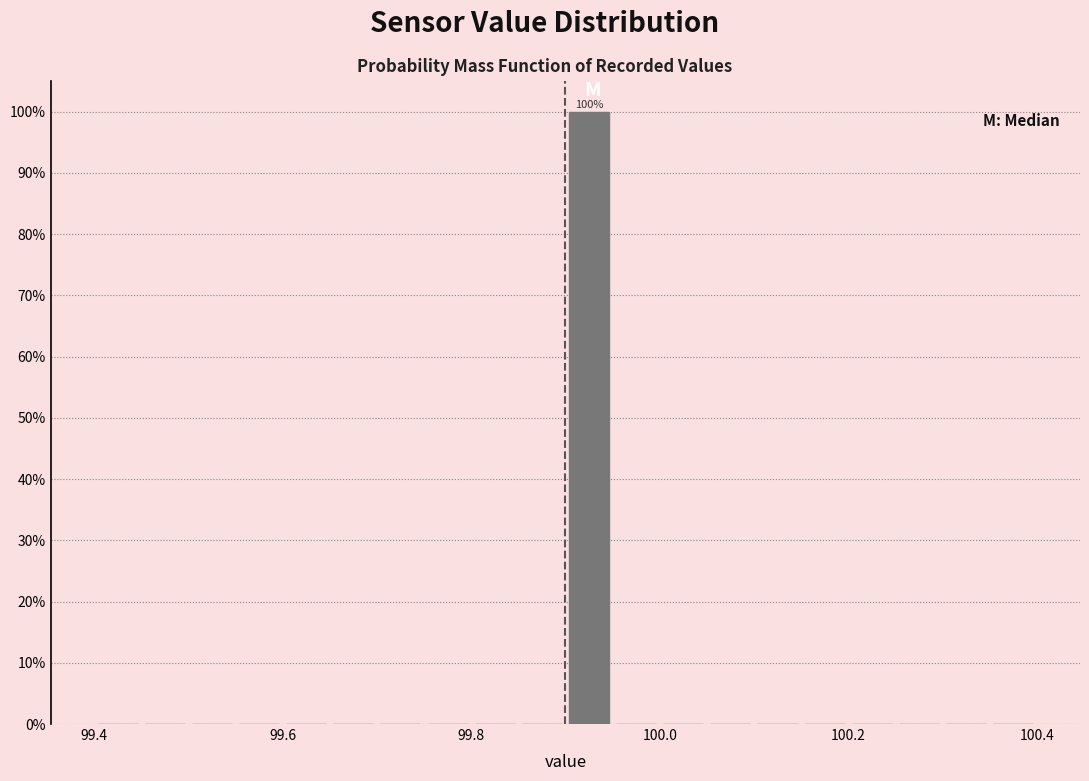

Read against the x-axis, roughly where is the centre of the tallest bar?

99.92